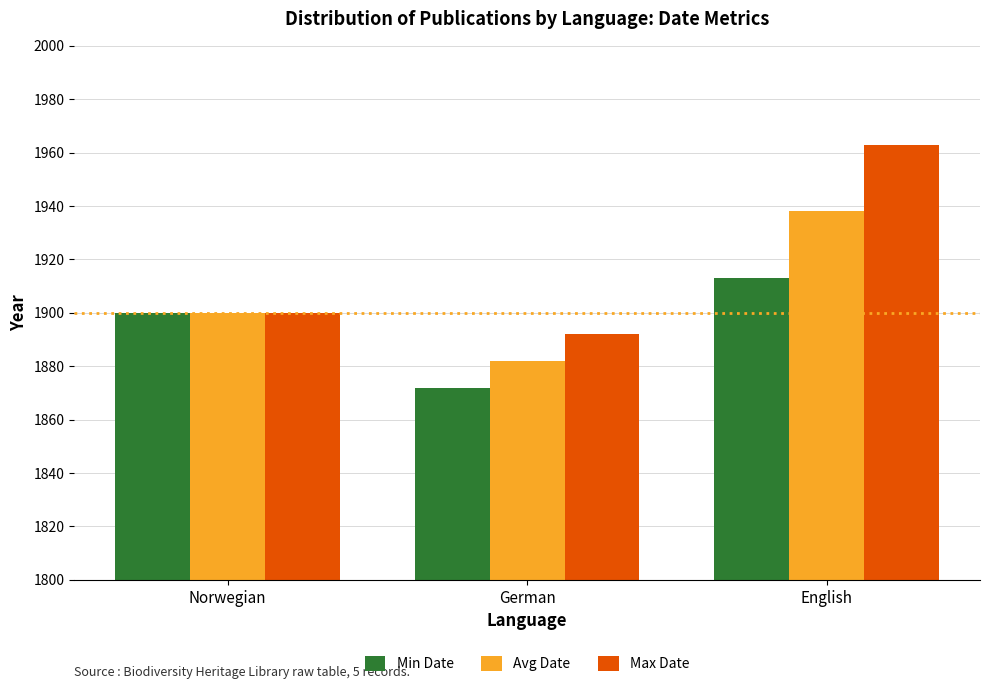

List the series in order of their overall mean, lowest first.

Min Date, Avg Date, Max Date